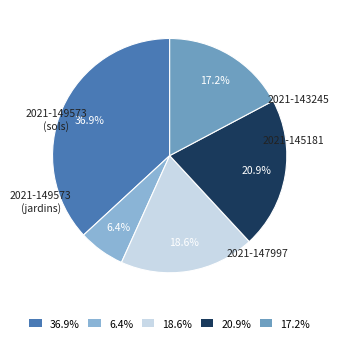

What percentage is NOT represented by 6.4%?

93.6%